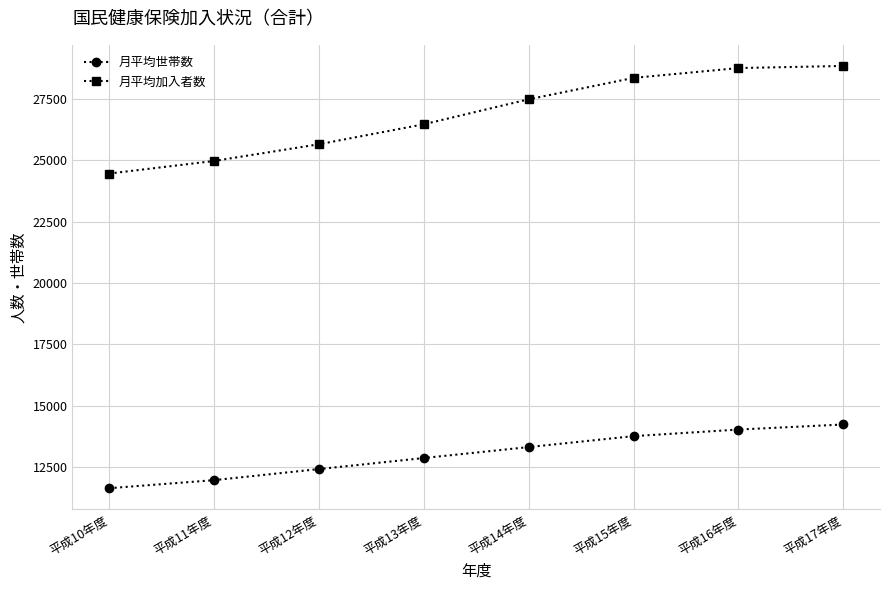

Reading left to right, list all the values displayed in this chart.

月平均世帯数: 11646	11974	12425	12875	13321	13766	14034	14240
月平均加入者数: 24457	24969	25650	26463	27480	28351	28752	28838